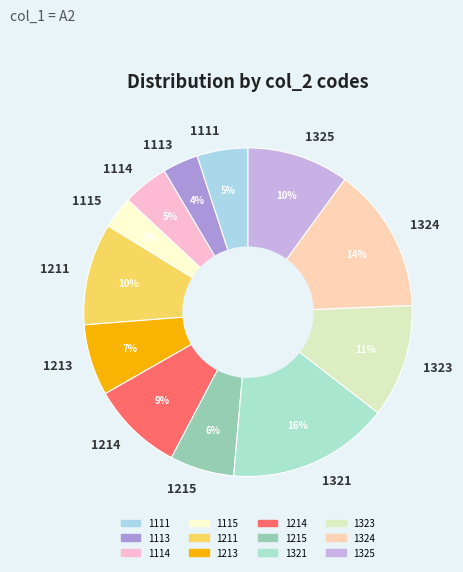

The 1115 slice represents 3% of the pie. True or false?

True